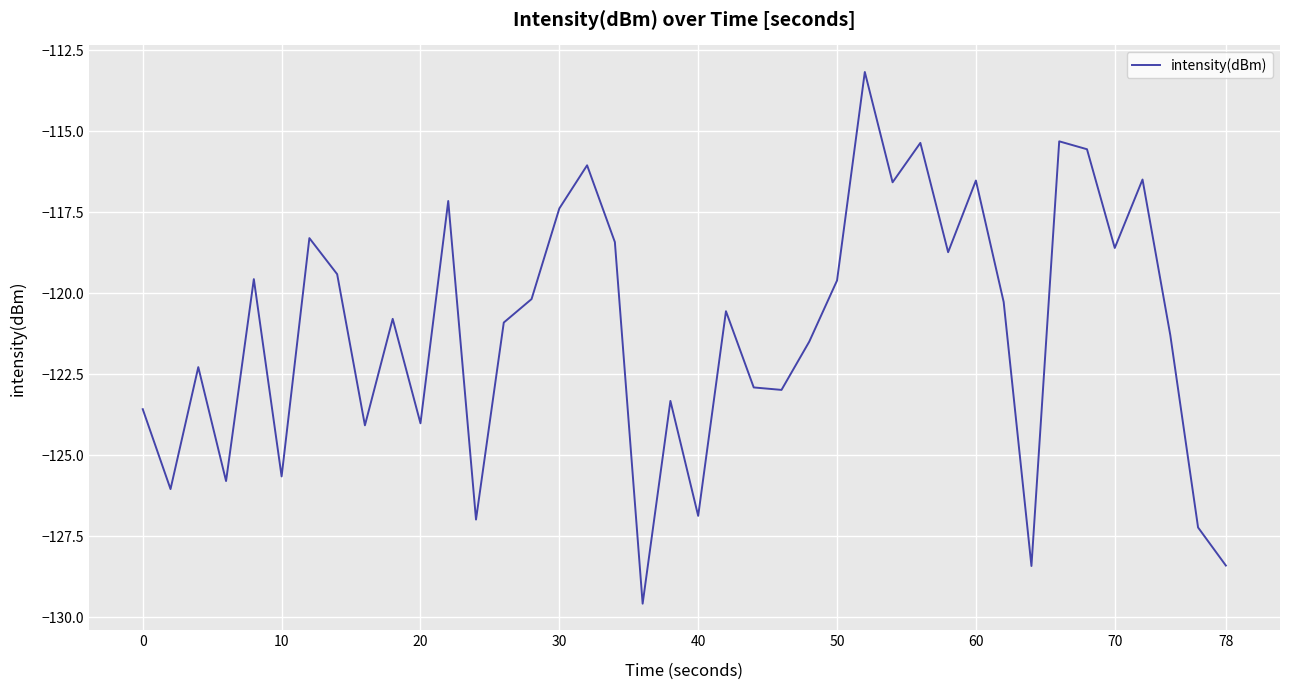

What is the minimum value shown in the chart?

-129.6